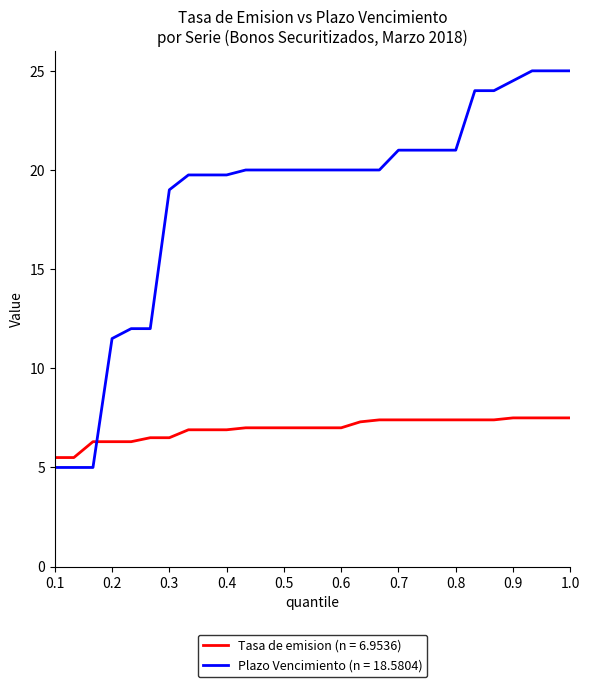

What is the difference between the maximum and minimum values in the Tasa de emision (n = 6.9536) series?

2.0